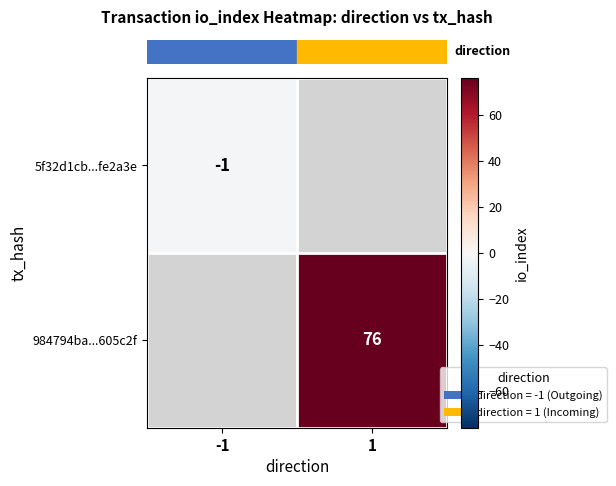

What is the approximate value of row_0 at -1?

-1.0